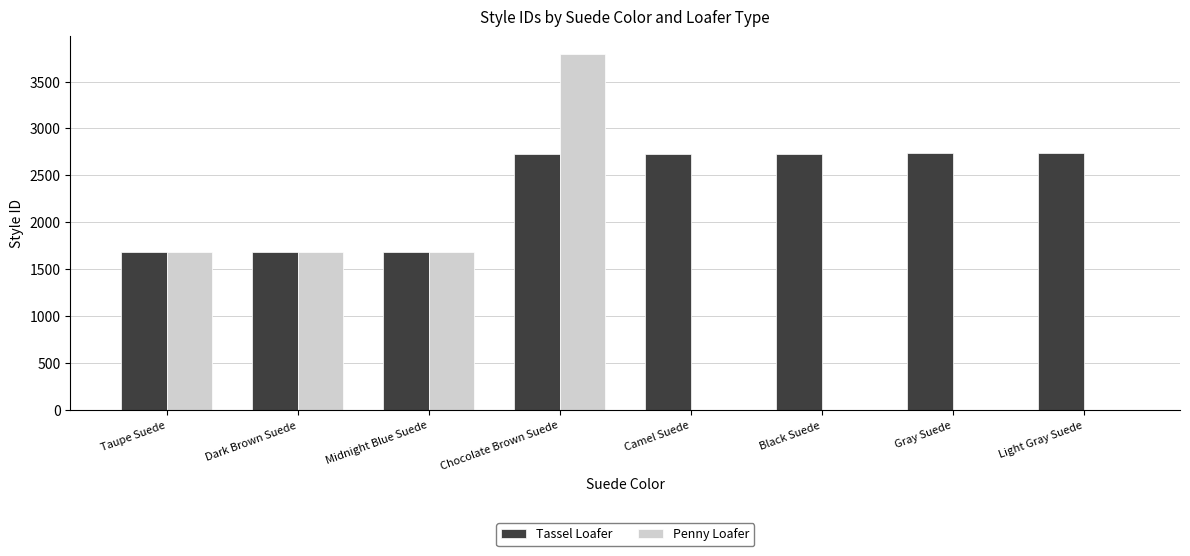

What is the sum of all Penny Loafer values?

8856